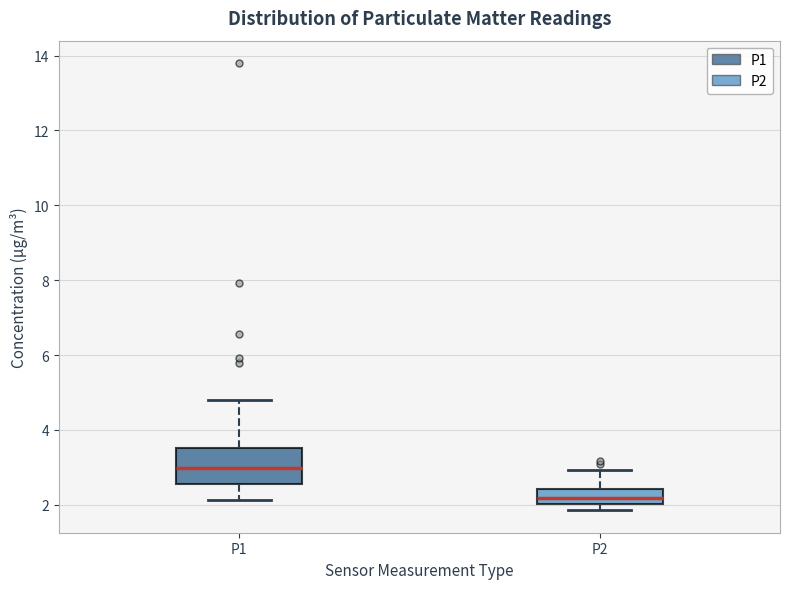

Comparing the boxes themselves (not the whiskers), which one is the tallest?

P1